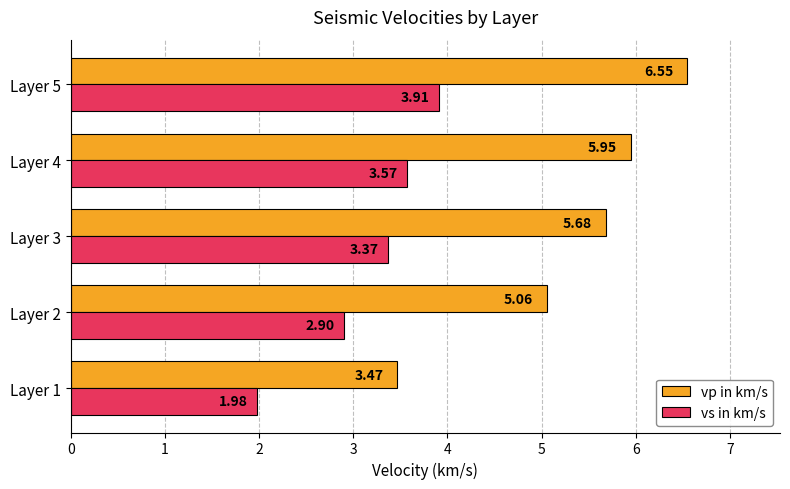

List the labels in order of vp in km/s value, largest first.

Layer 5, Layer 4, Layer 3, Layer 2, Layer 1